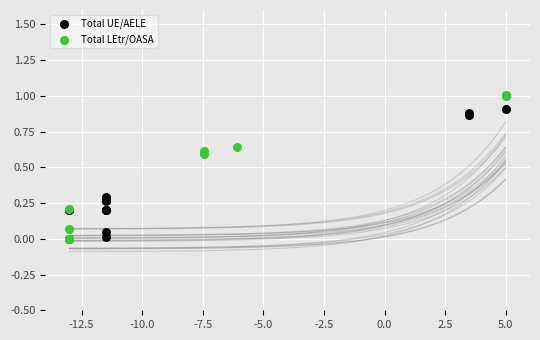

Which series contains the highest Y value?

Total LEtr/OASA